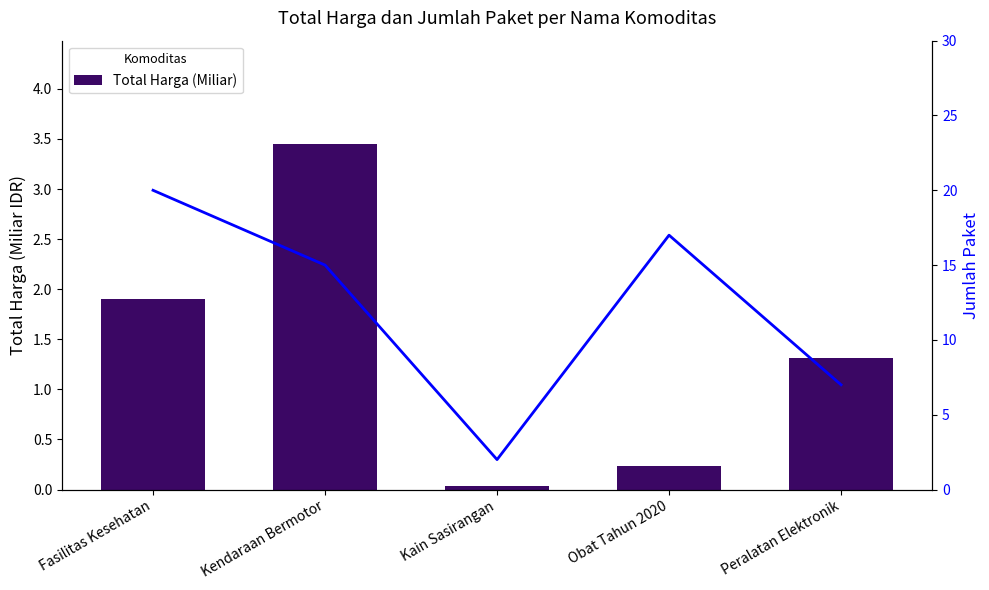

At how many categories does at least one series exceed 15?

2